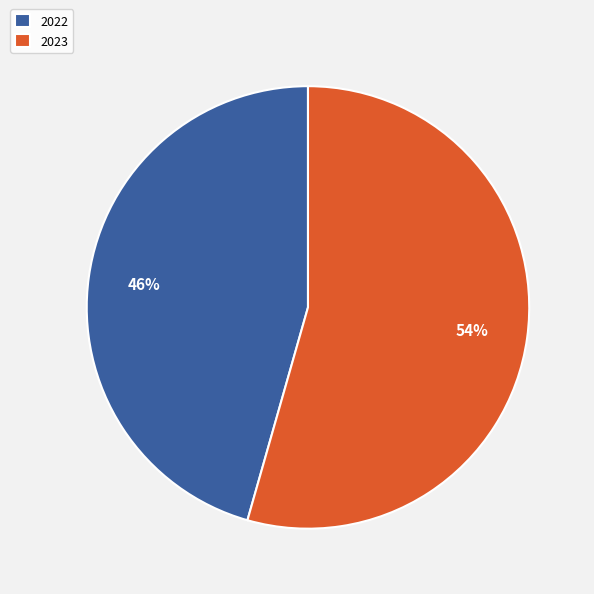

Does any single category account for the majority?

Yes